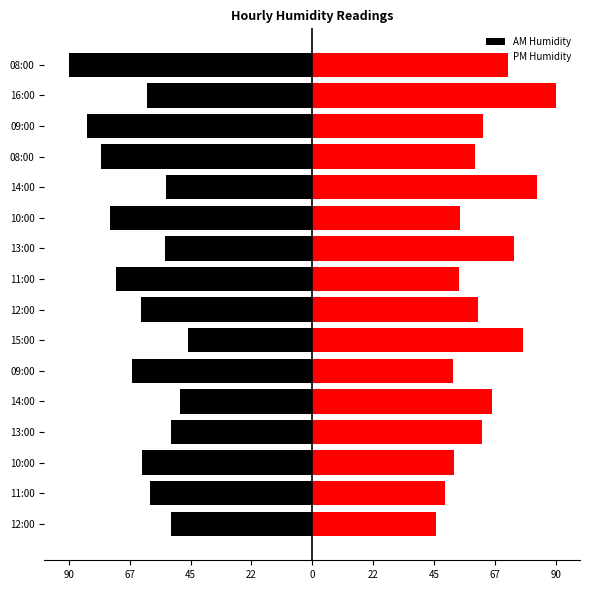

At 15:00, list the series in order from largest to smallest.

PM Humidity, AM Humidity